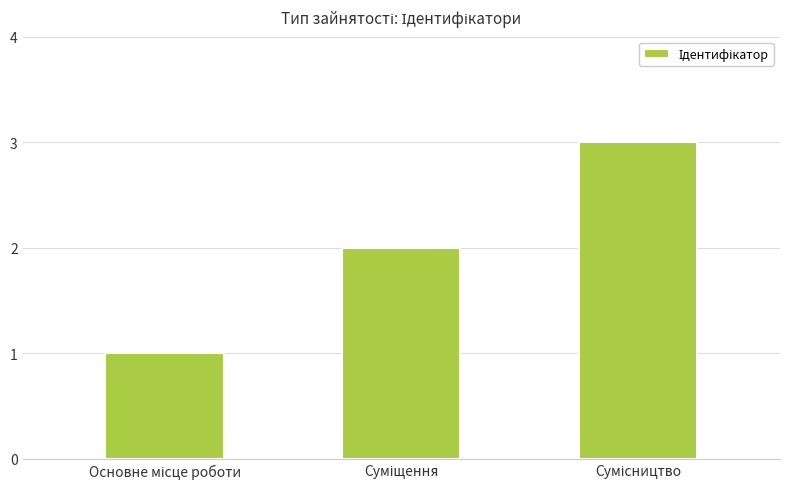

What is the maximum value shown in the chart?

3